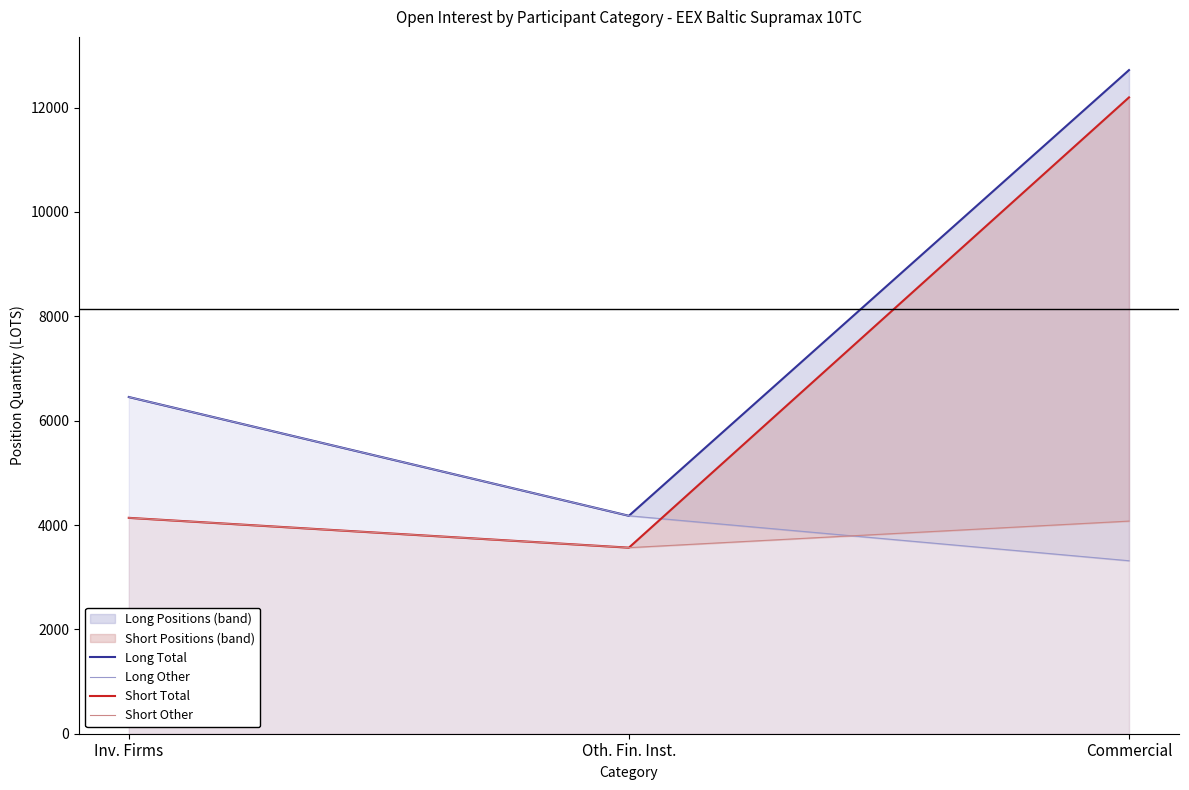

Reading right to left, list all the values displayed in this chart.

Long Total: 12718.5	4176.6	6452.9
Long Other: 3315.0	4176.6	6452.9
Short Total: 12195.0	3565.9	4137.4
Short Other: 4075.0	3565.9	4137.4